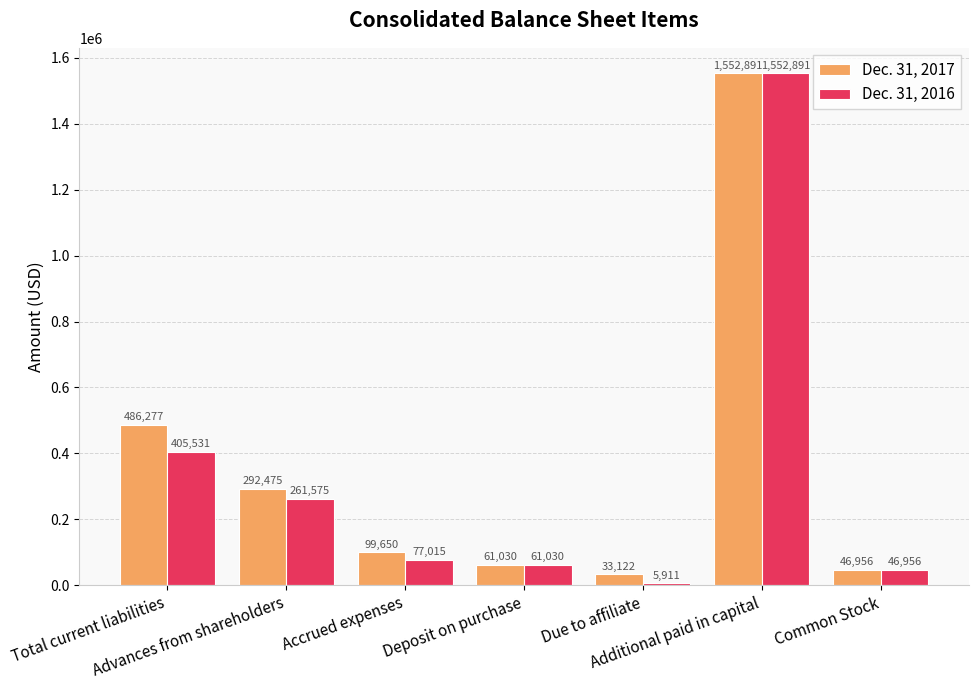

What position from the right is Advances from shareholders?

6